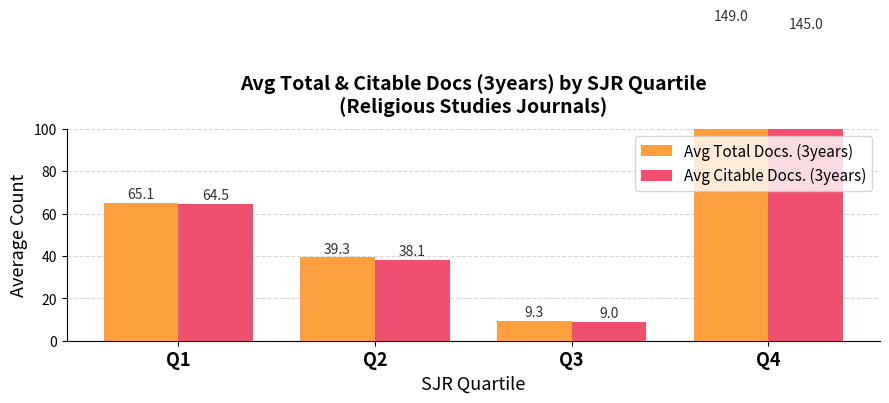

What is the value of the Avg Total Docs. (3years) bar at the 3rd from the left?

9.3